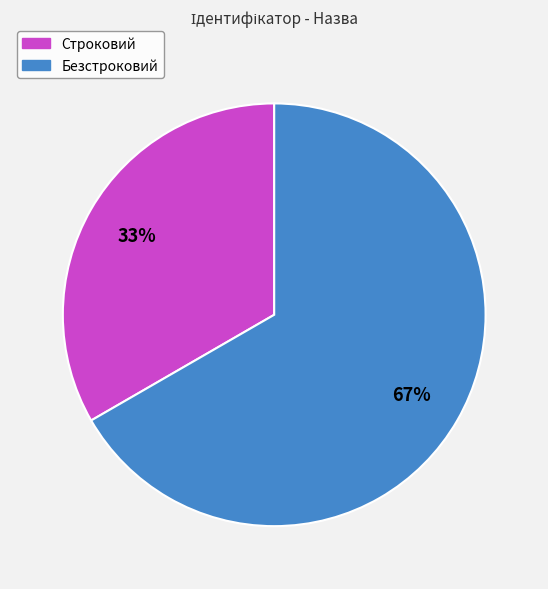

Does any single category account for the majority?

Yes